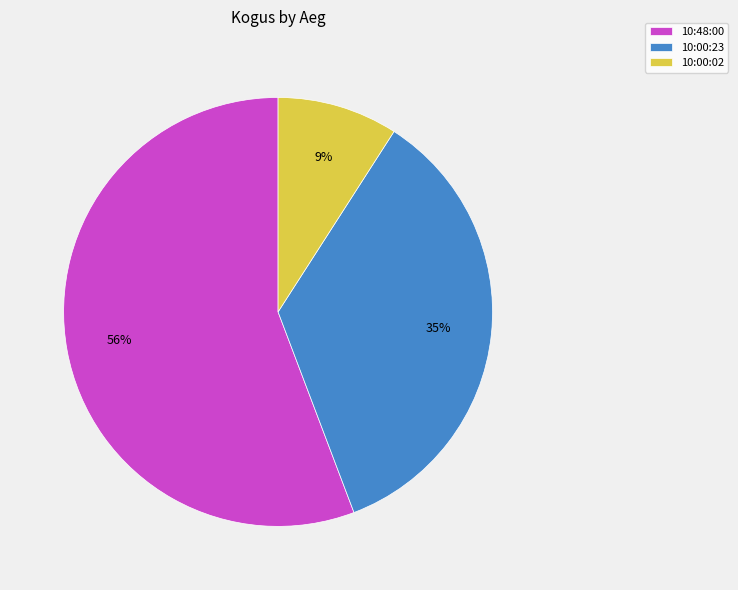

The 10:00:23 slice represents 35% of the pie. True or false?

True